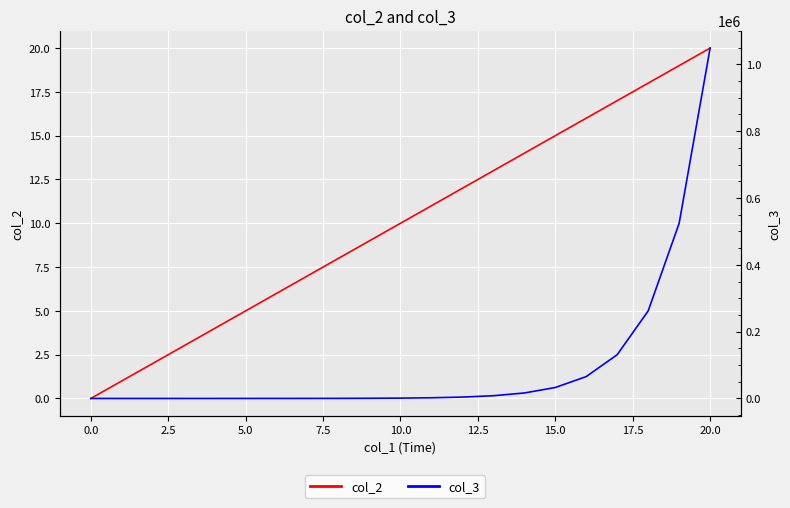

What are all the series names shown in the legend?

col_2, col_3